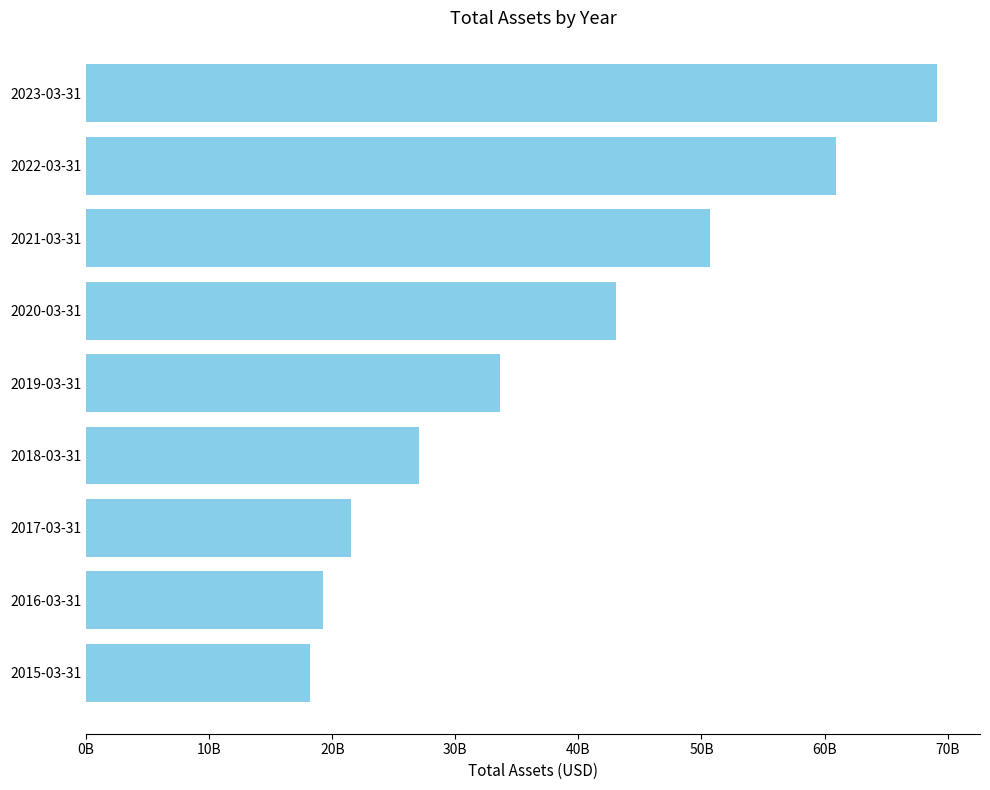

Does the chart contain any negative values?

No